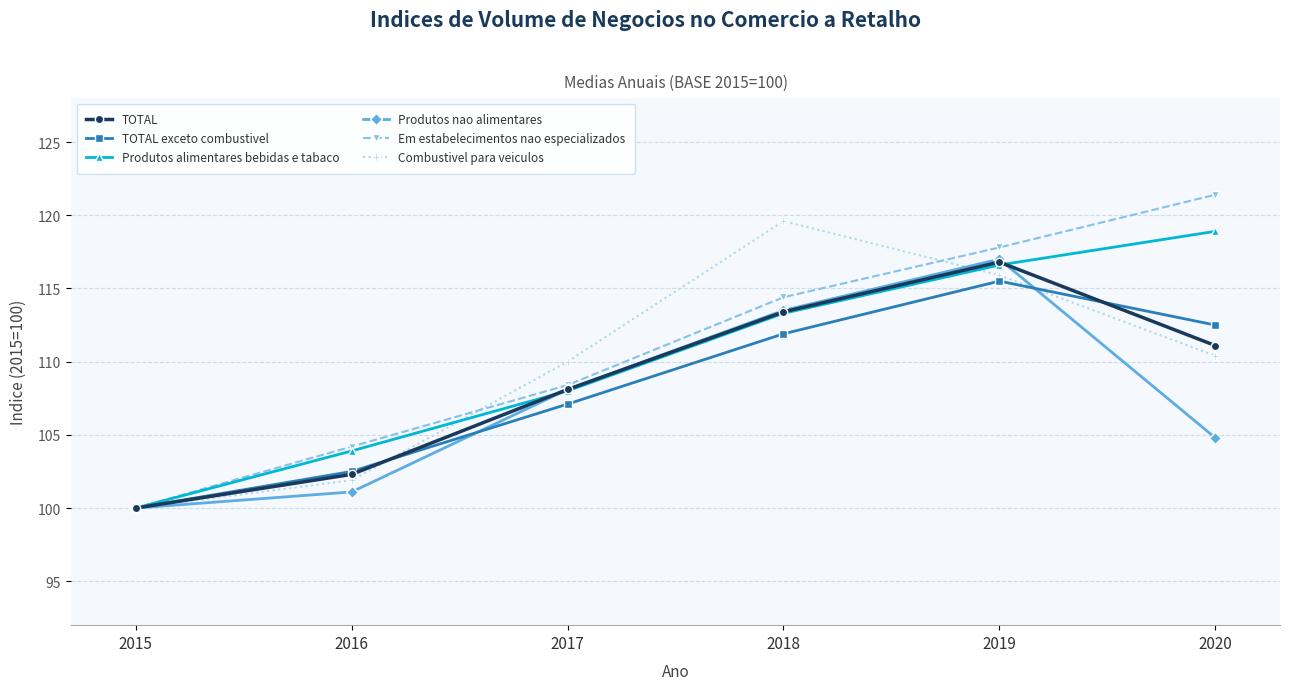

Which category has the lowest value in the Combustivel para veiculos series?

2015